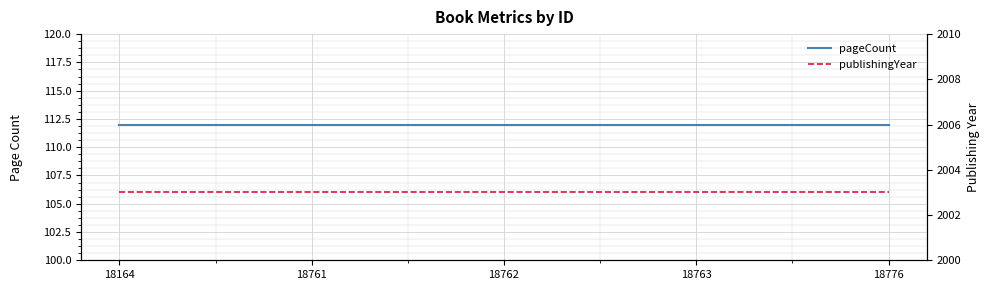

Reading left to right, extract all data points from this chart.

pageCount: 18164=112	18761=112	18762=112	18763=112	18776=112
publishingYear: 18164=2003	18761=2003	18762=2003	18763=2003	18776=2003